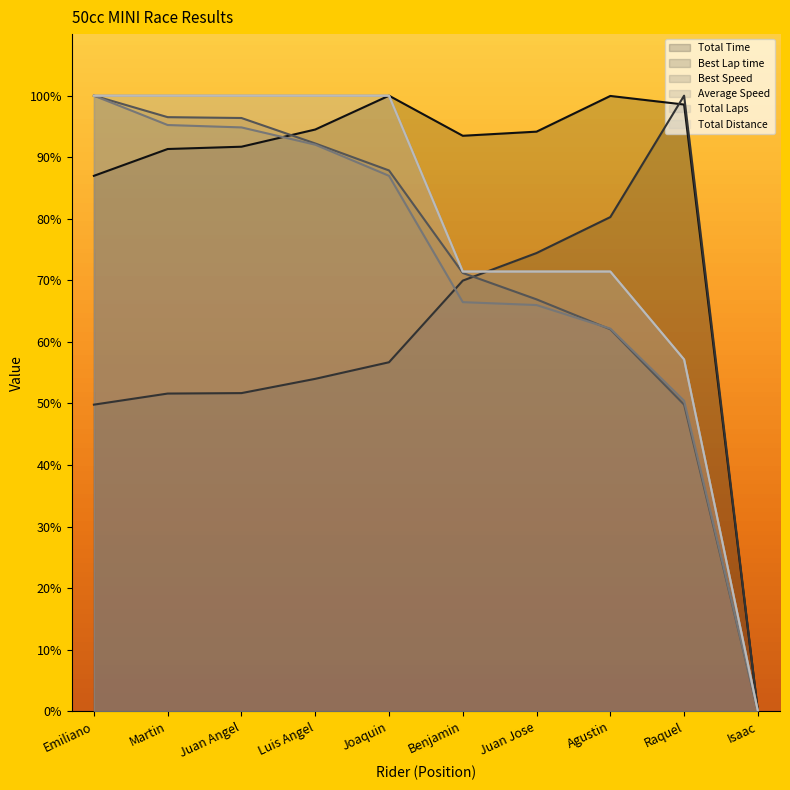

What is the difference between the maximum and minimum values in the Average Speed series?

100.0